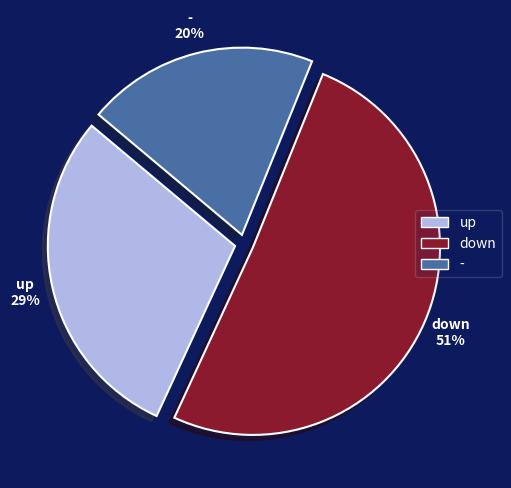

What is the smallest slice in the pie chart?

-